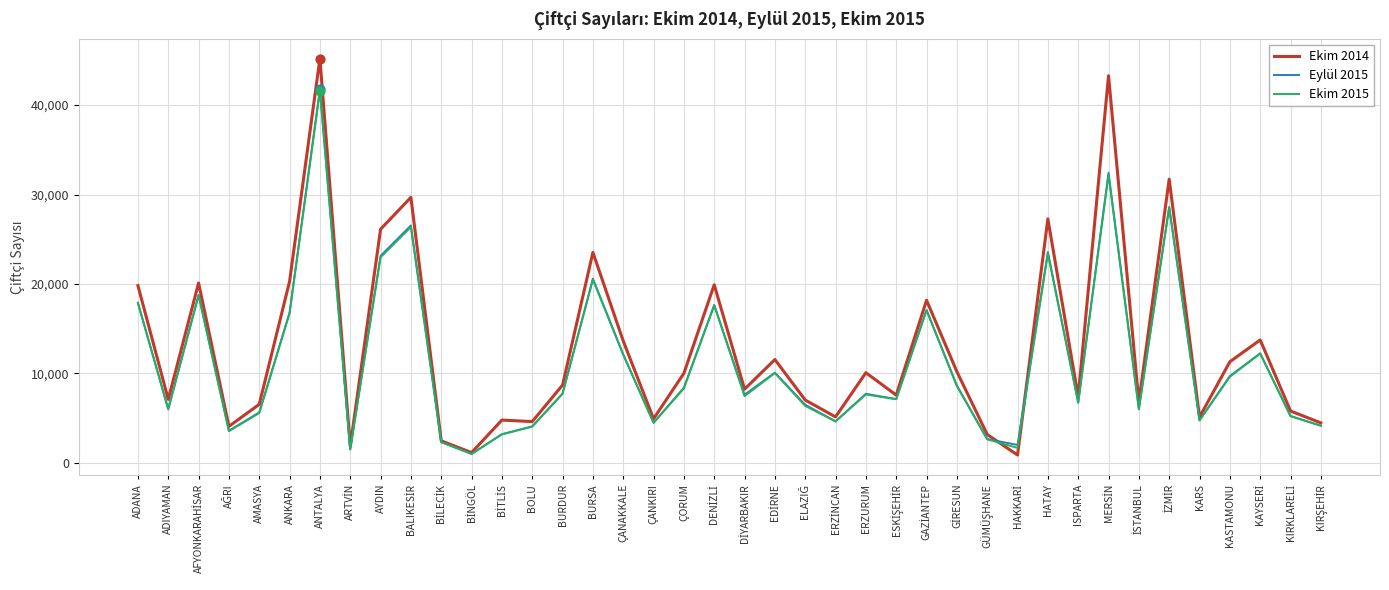

At which category is the sum across all series the highest?

ANTALYA